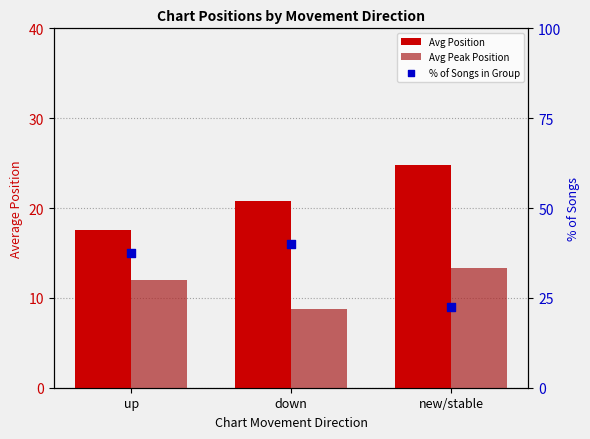

At which category is the sum across all series the highest?

down